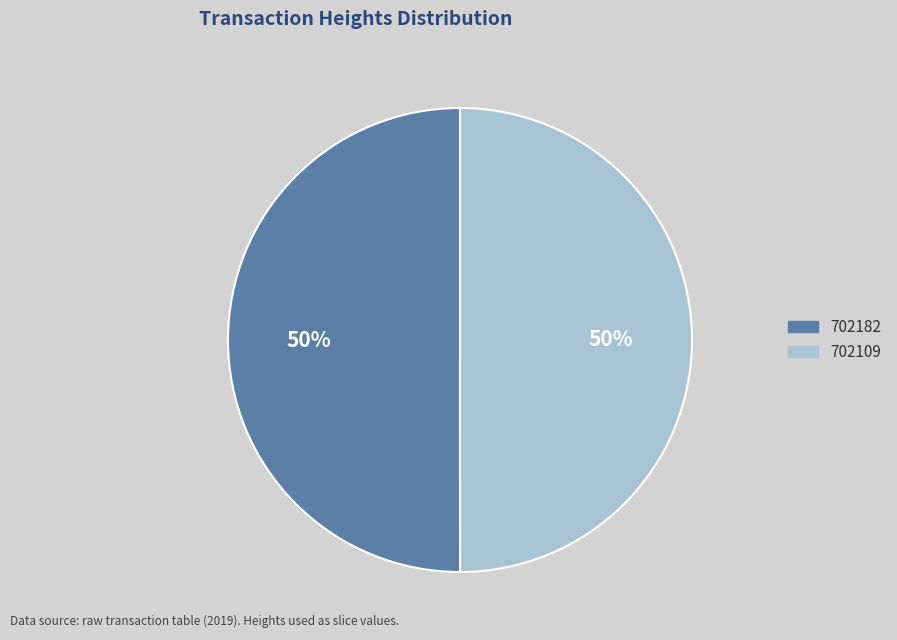

Is it true that 702182 is 50% of the pie?

True